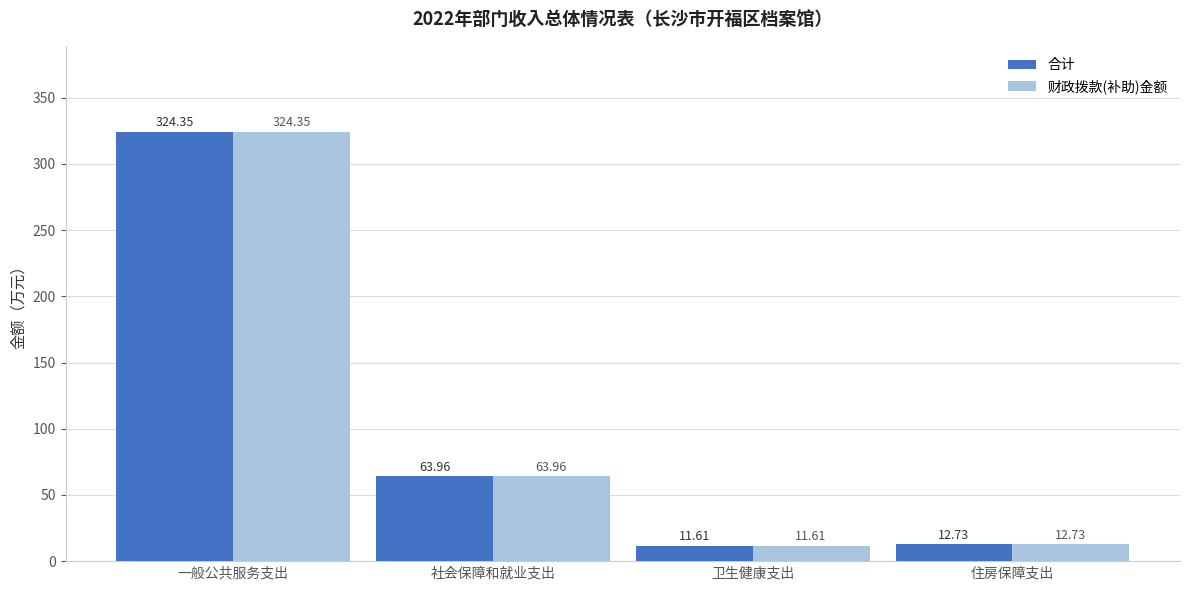

The value of 合计 at 社会保障和就业支出 is 64.0. True or false?

True